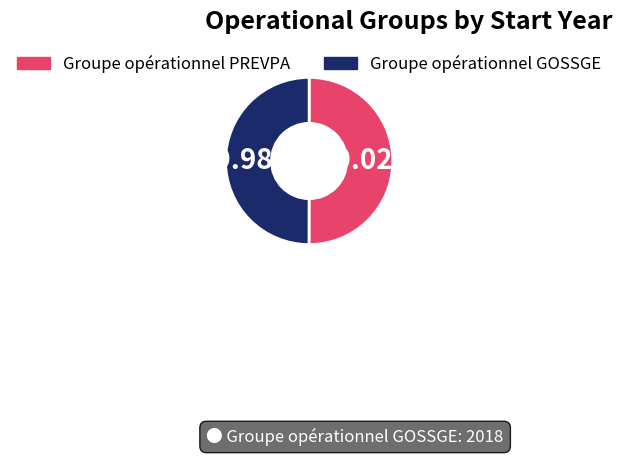

To the nearest percent, what percentage of the pie is Groupe opérationnel GOSSGE?

50%